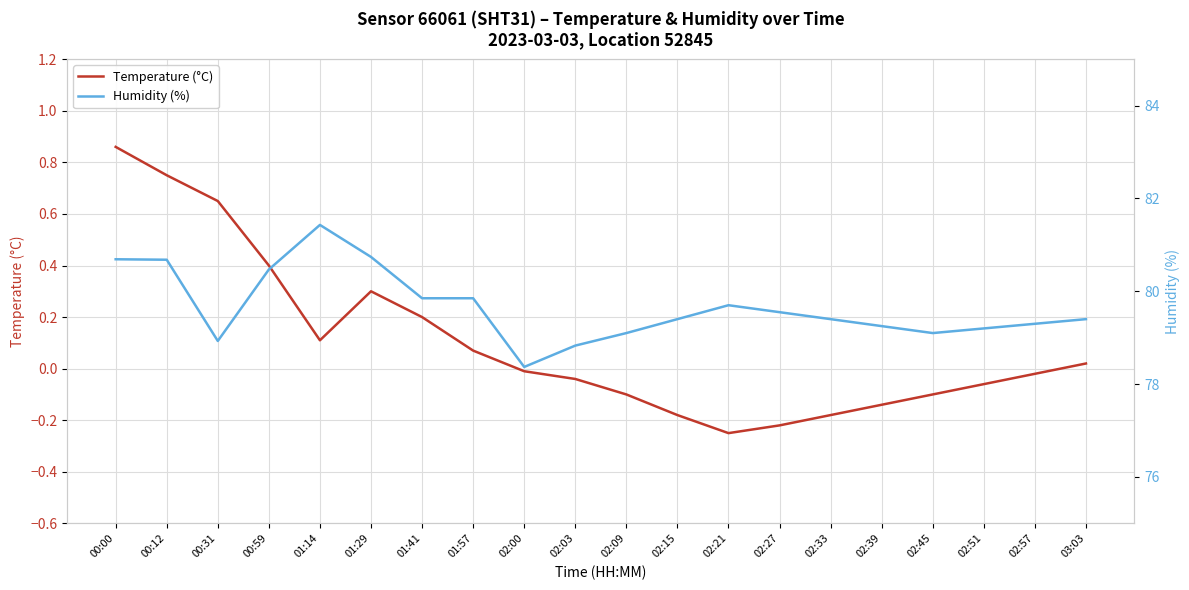

Which category has the lowest value in the Humidity (%) series?

02:00